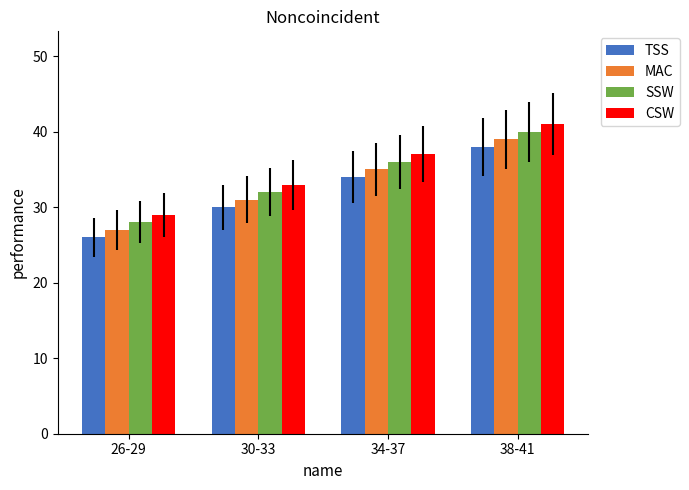

Reading right to left, list all the values displayed in this chart.

TSS: 38-41=38	34-37=34	30-33=30	26-29=26
MAC: 38-41=39	34-37=35	30-33=31	26-29=27
SSW: 38-41=40	34-37=36	30-33=32	26-29=28
CSW: 38-41=41	34-37=37	30-33=33	26-29=29